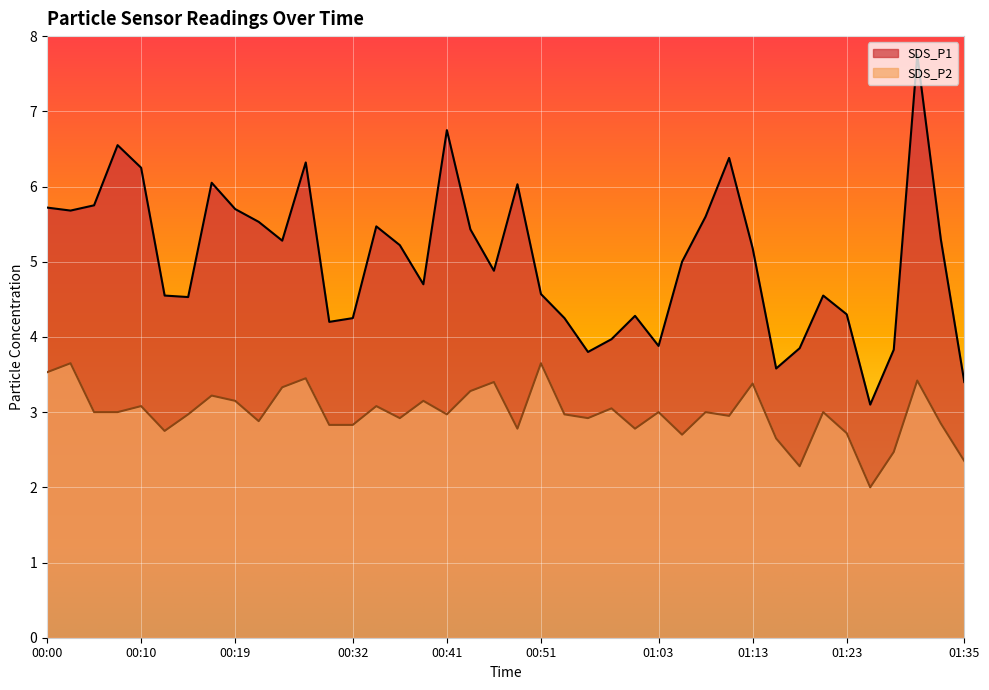

What is the total value across all series at 01:32?

8.2